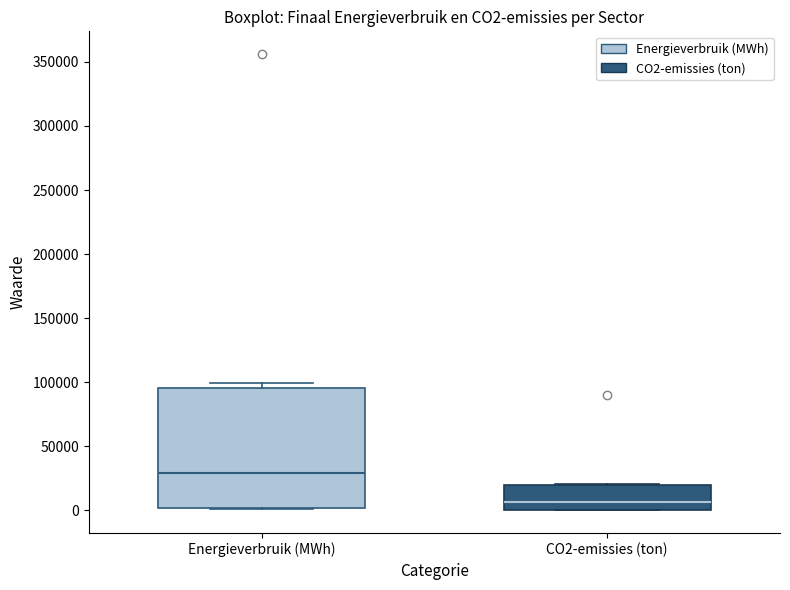

Which box has the highest median line?

Energieverbruik (MWh)